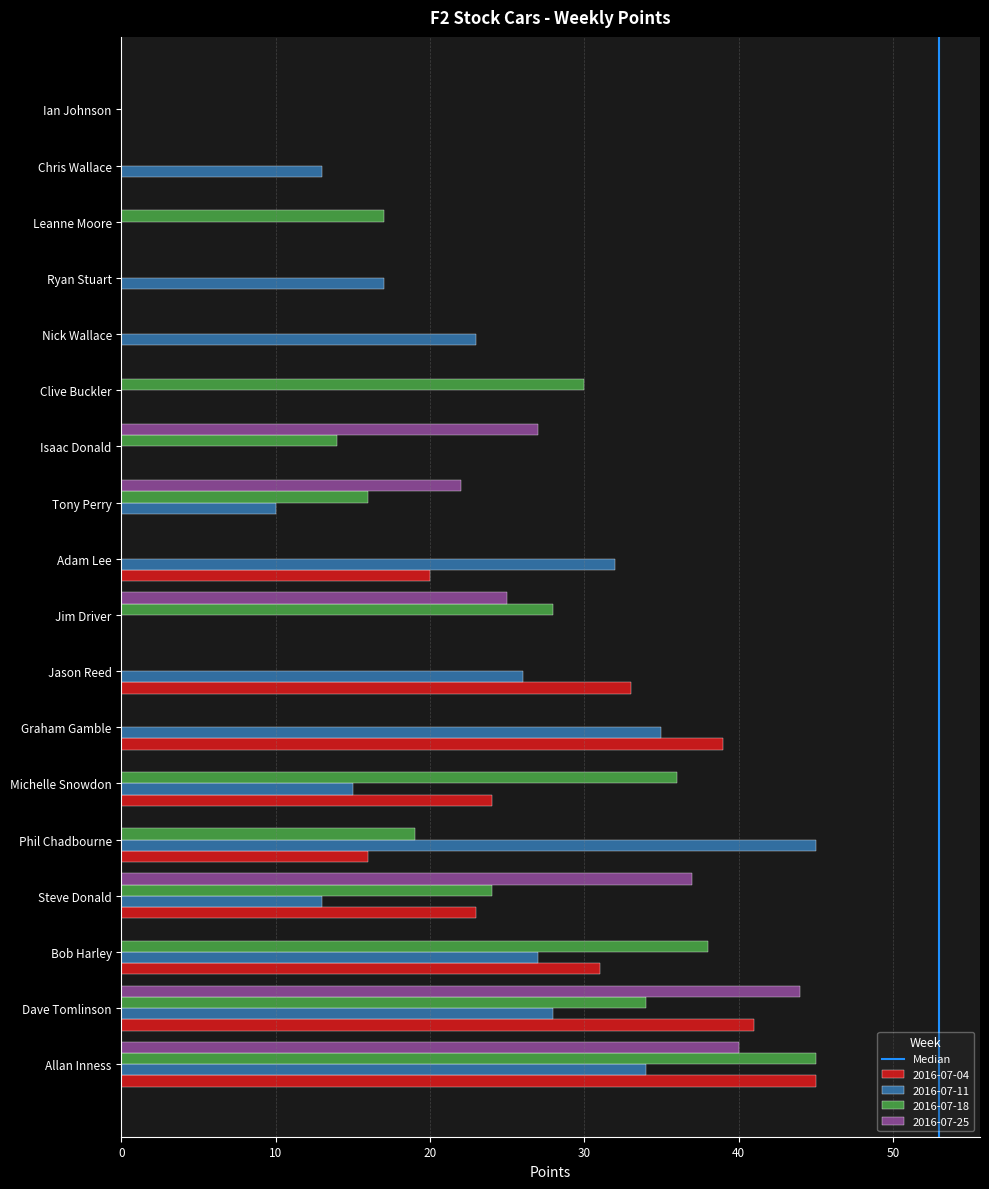

What is the sum of all 2016-07-25 values?

195